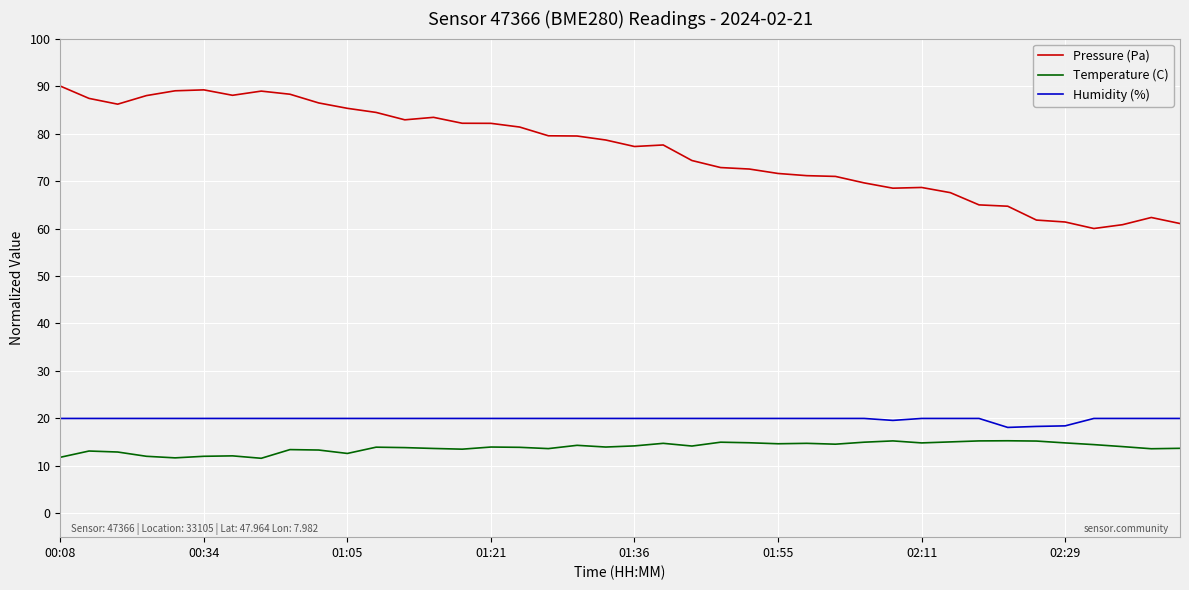

What is the maximum value for Pressure (Pa)?

90.0